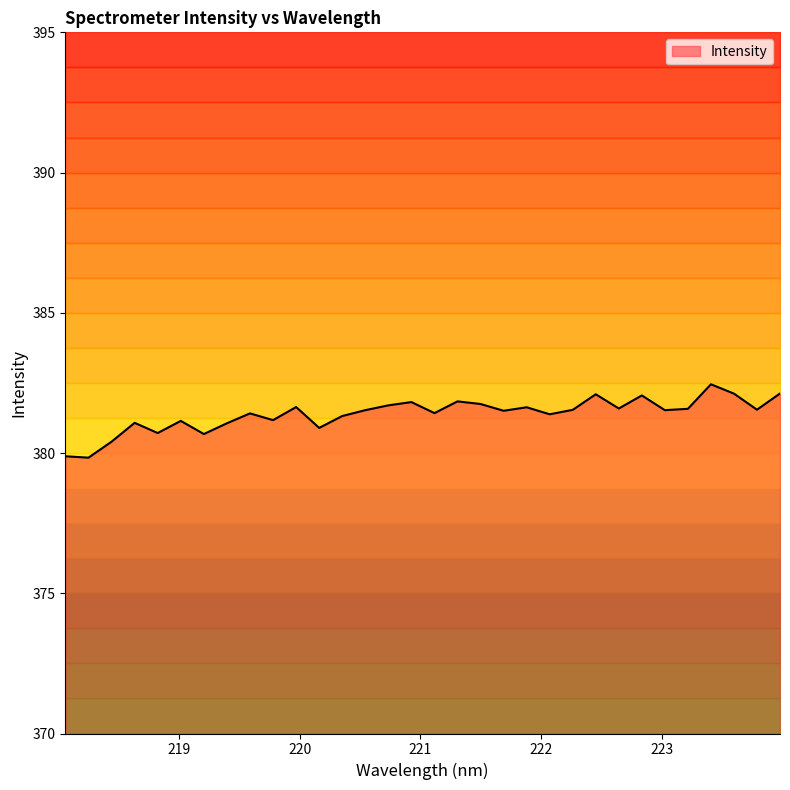

What is the label of the 21st point from the right?

220.1623